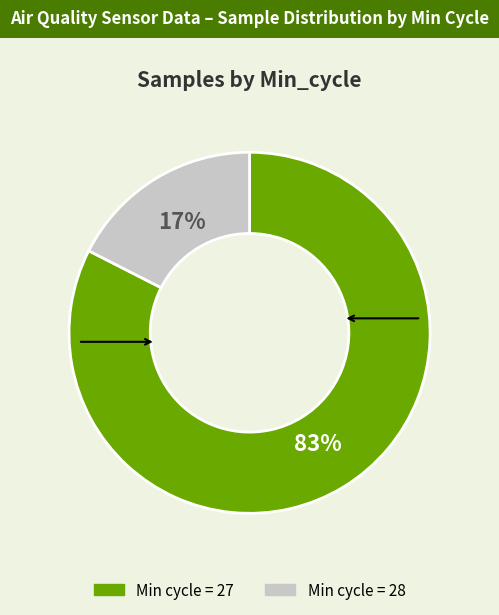

Is there a majority slice in this chart?

Yes